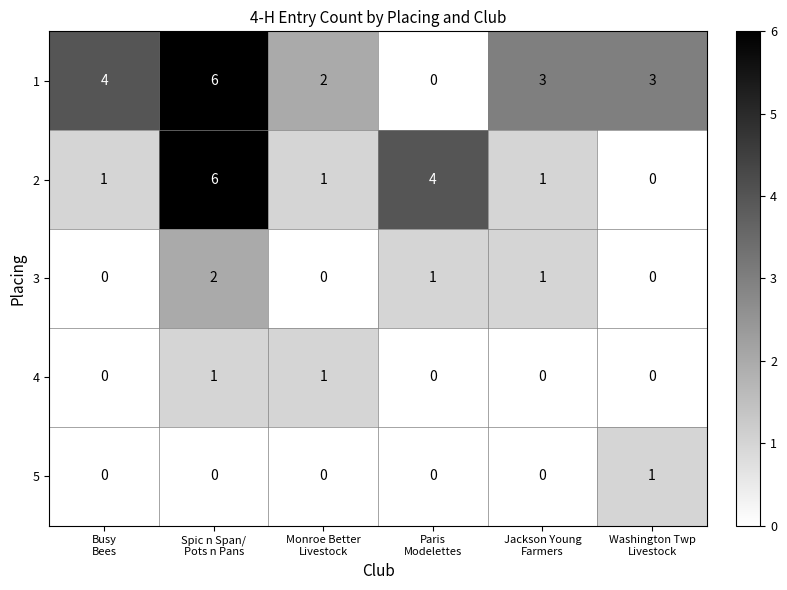

Count the number of data series in this chart.

5